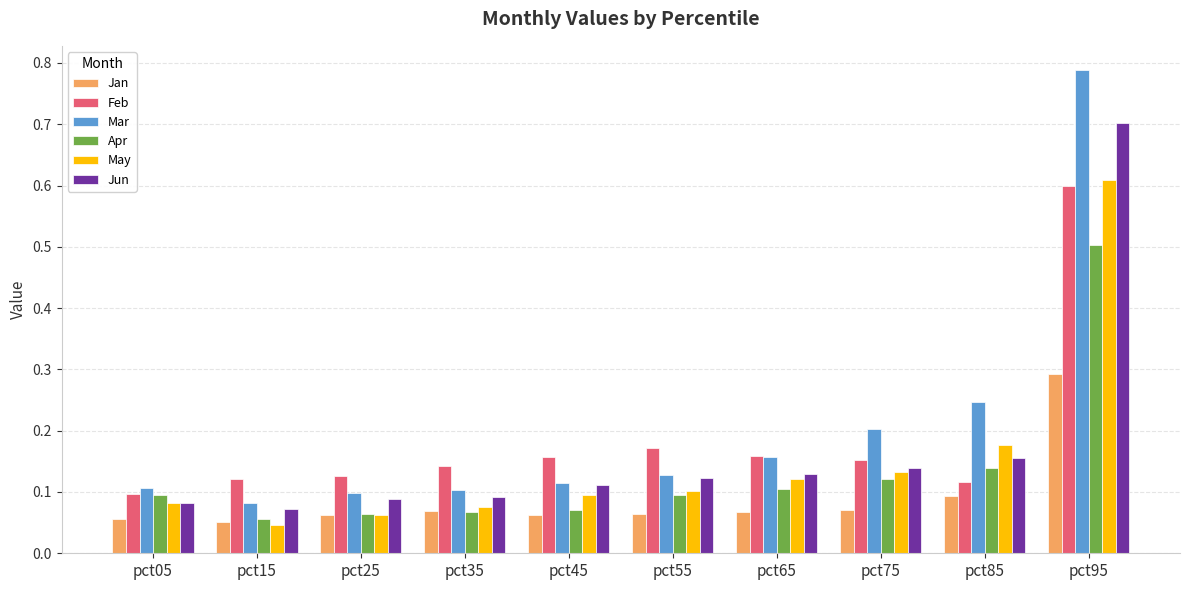

Does the chart contain any negative values?

No